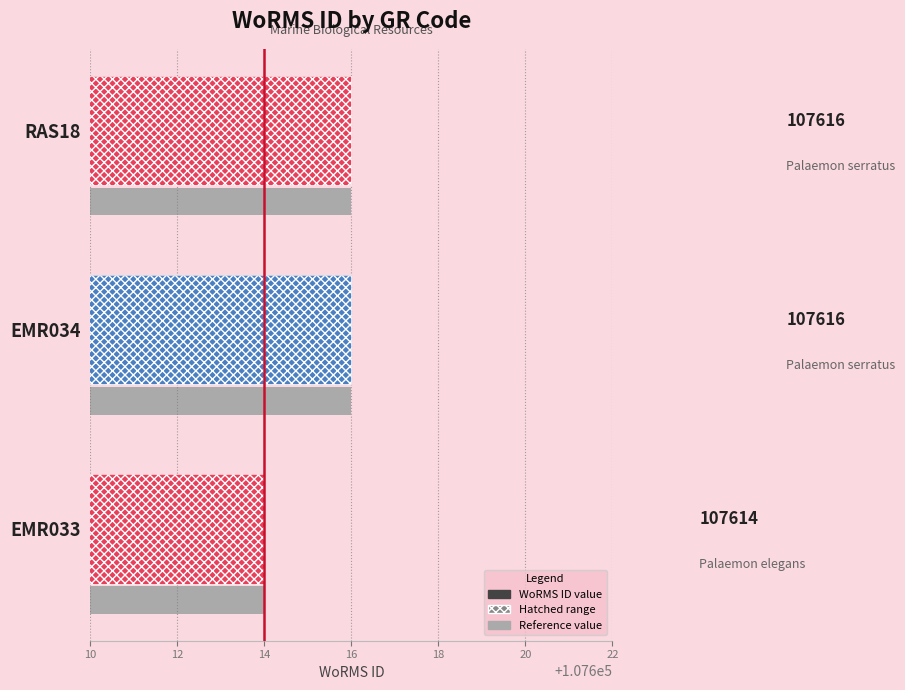

What is the average value?

107615